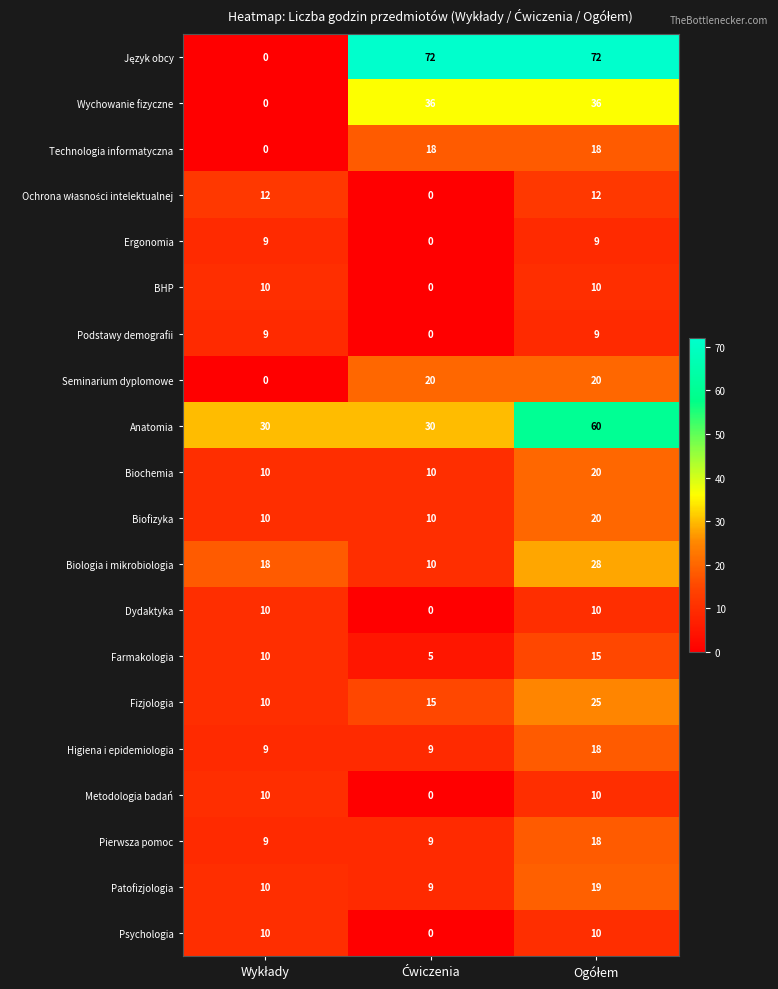

Count the Wychowanie fizyczne values in the range 0 to 36.

3